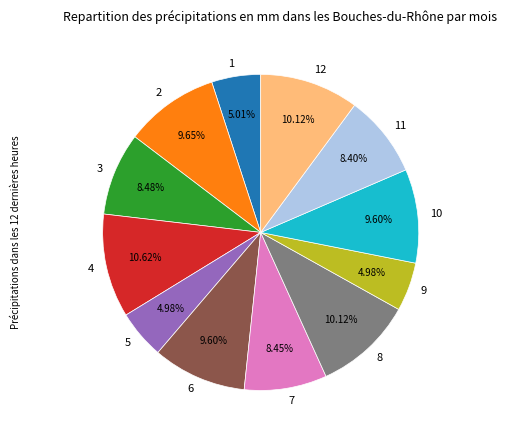

What percentage is NOT represented by 4?

89.4%